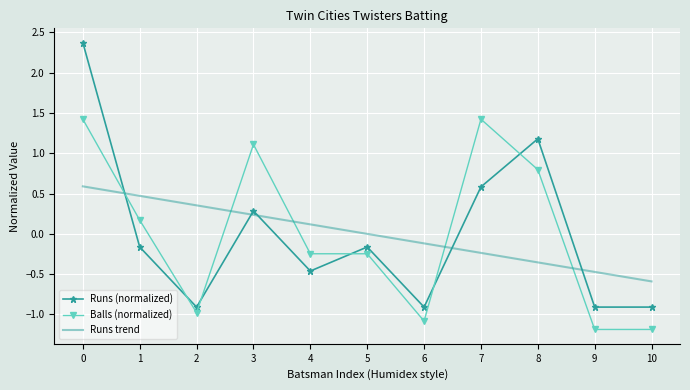

What is the total value across all series at 1?

0.5